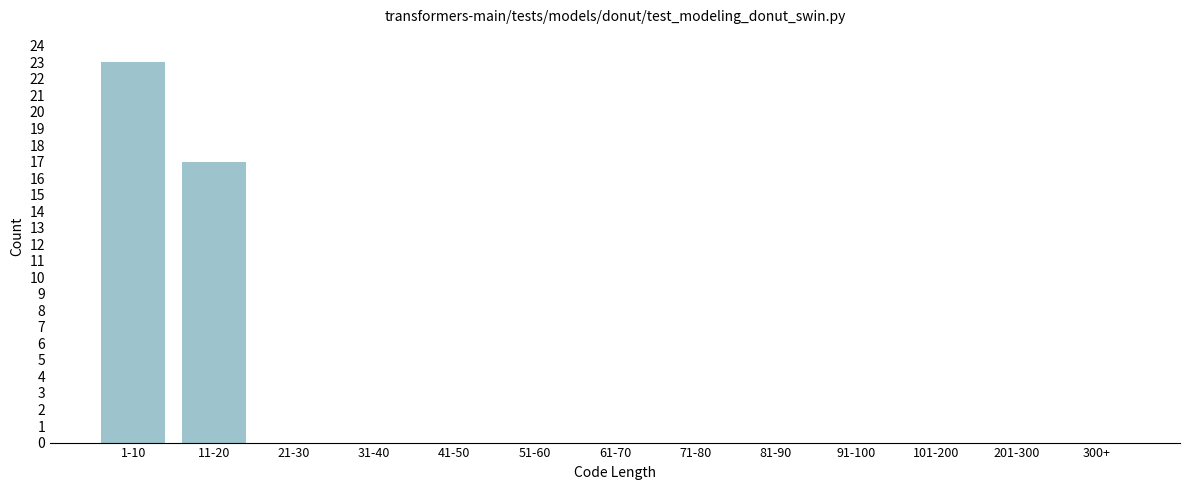

Reading left to right, transcribe all the data shown in this chart.

1-10=23	11-20=17	21-30=0	31-40=0	41-50=0	51-60=0	61-70=0	71-80=0	81-90=0	91-100=0	101-200=0	201-300=0	300+=0